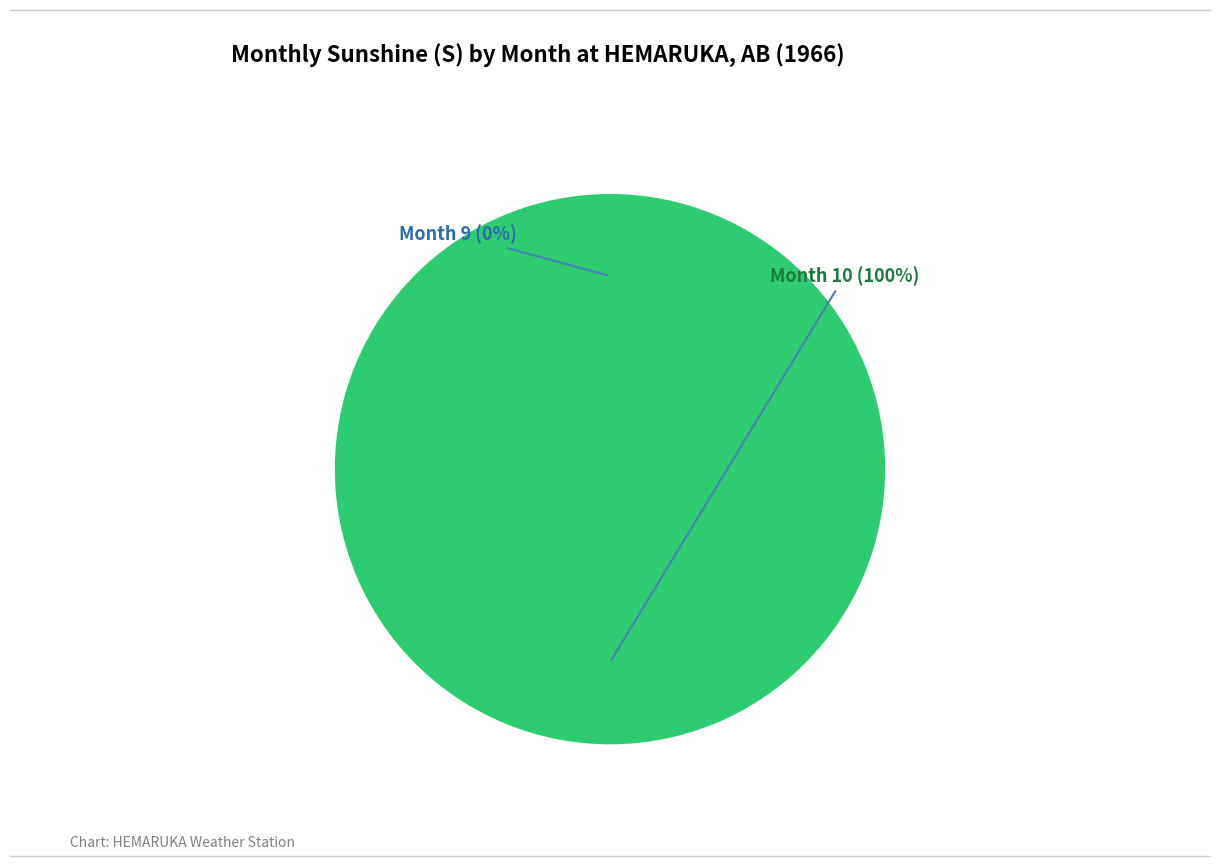

Which slice represents more than half of the pie?

10